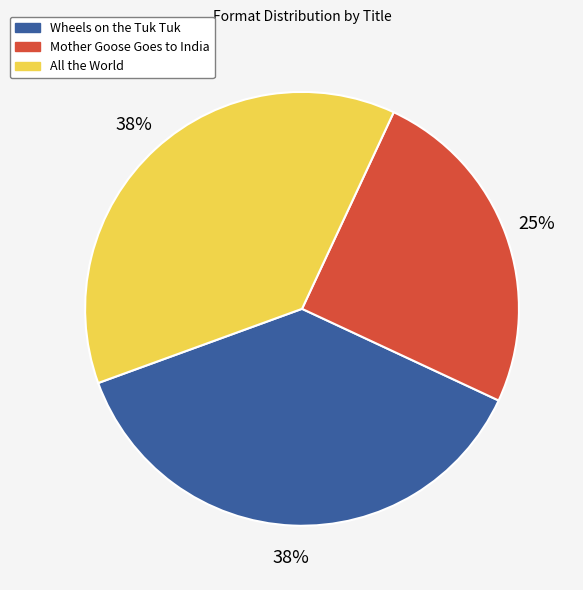

Is it true that Wheels on the Tuk Tuk is 38% of the pie?

True